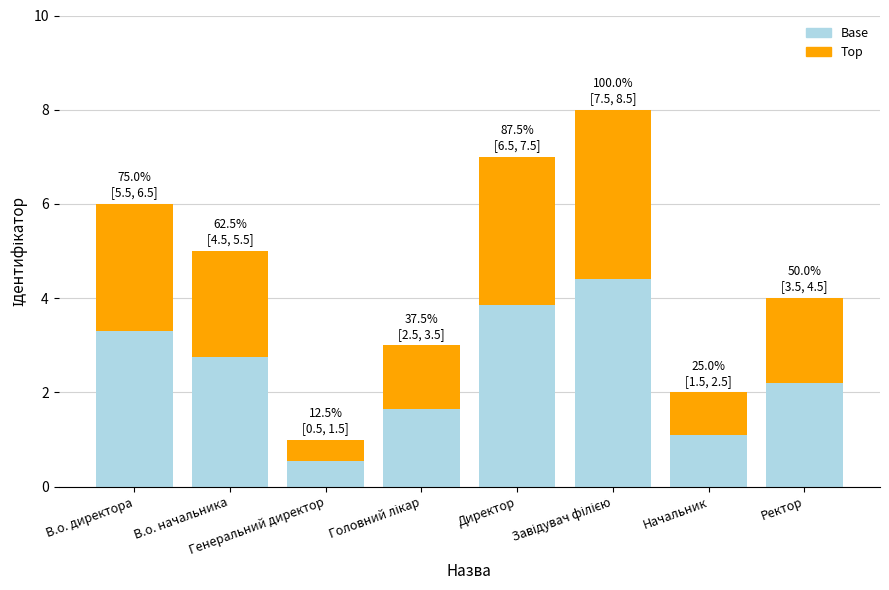

What is the highest value of the Base series?

4.4